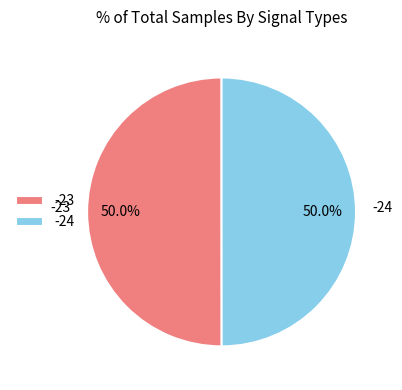

Count the number of slices in the pie.

2